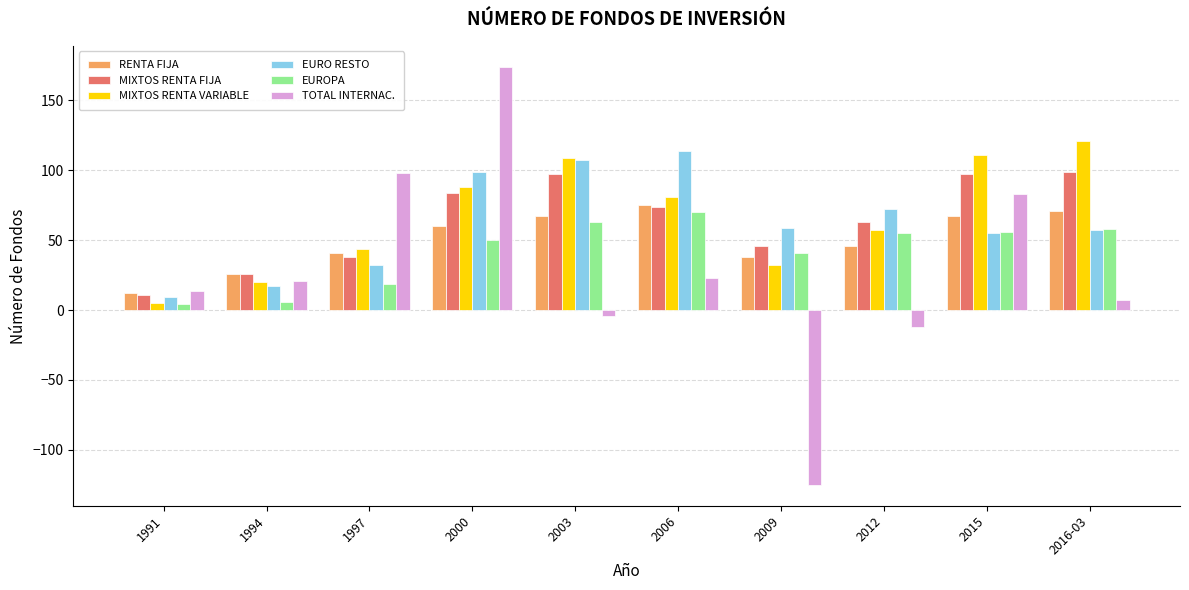

The EURO RESTO series shows 55 at 2015. True or false?

True